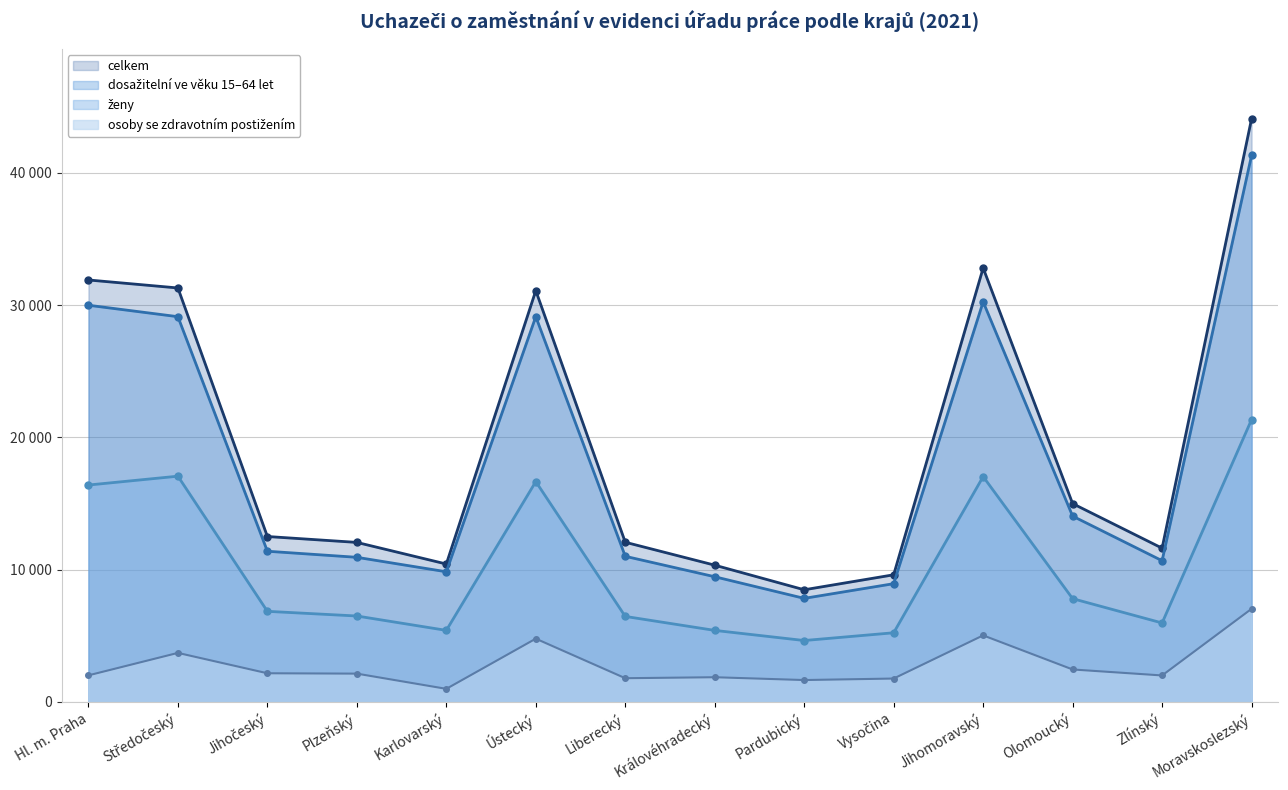

Does the chart display data point markers on the line(s)?

Yes